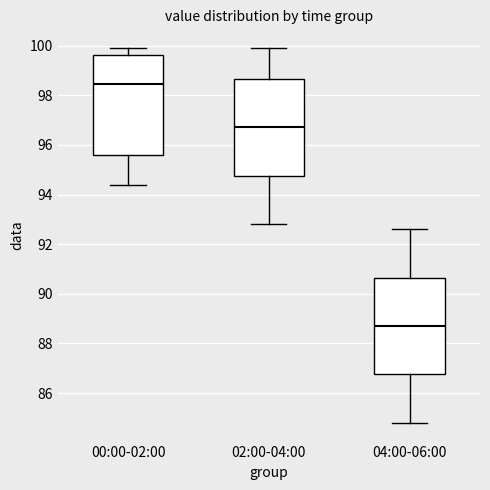

Reading left to right, read every box against the y-axis: the position of its median line, the range the box covers, and the ends of its whiskers. The values are not printed on the chart, so give them approximately, as read against the axis.

00:00-02:00: median 98.4, box 95.6 to 99.6, whiskers 94.4 to 100.0
02:00-04:00: median 96.8, box 94.8 to 98.6, whiskers 92.8 to 100.0
04:00-06:00: median 88.8, box 86.8 to 90.6, whiskers 84.8 to 92.6